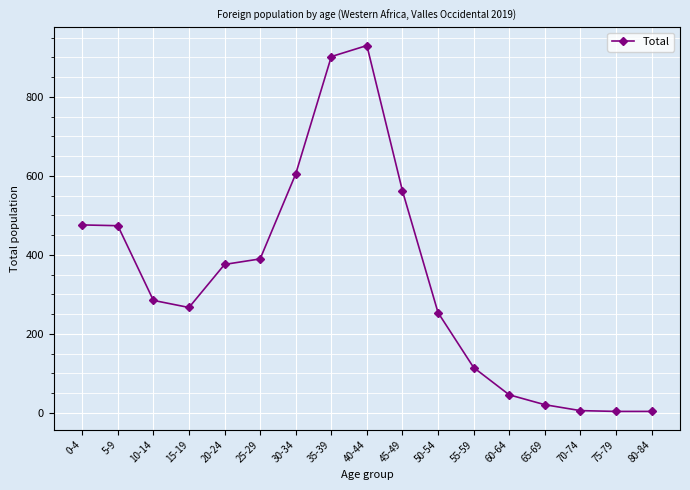

What is the difference between the values at 50-54 and 65-69?

233